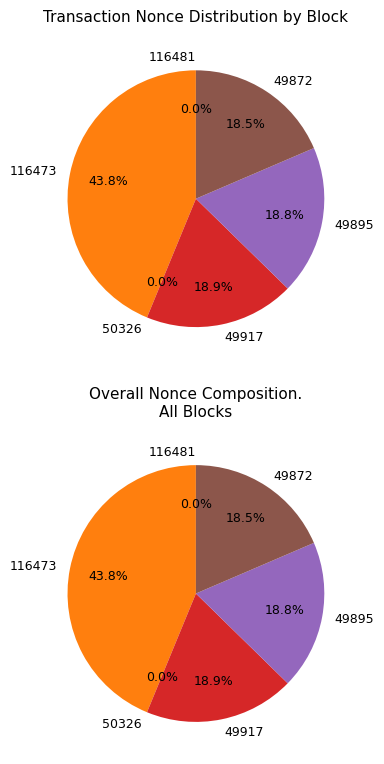

The 116473 slice represents 44% of the pie. True or false?

True